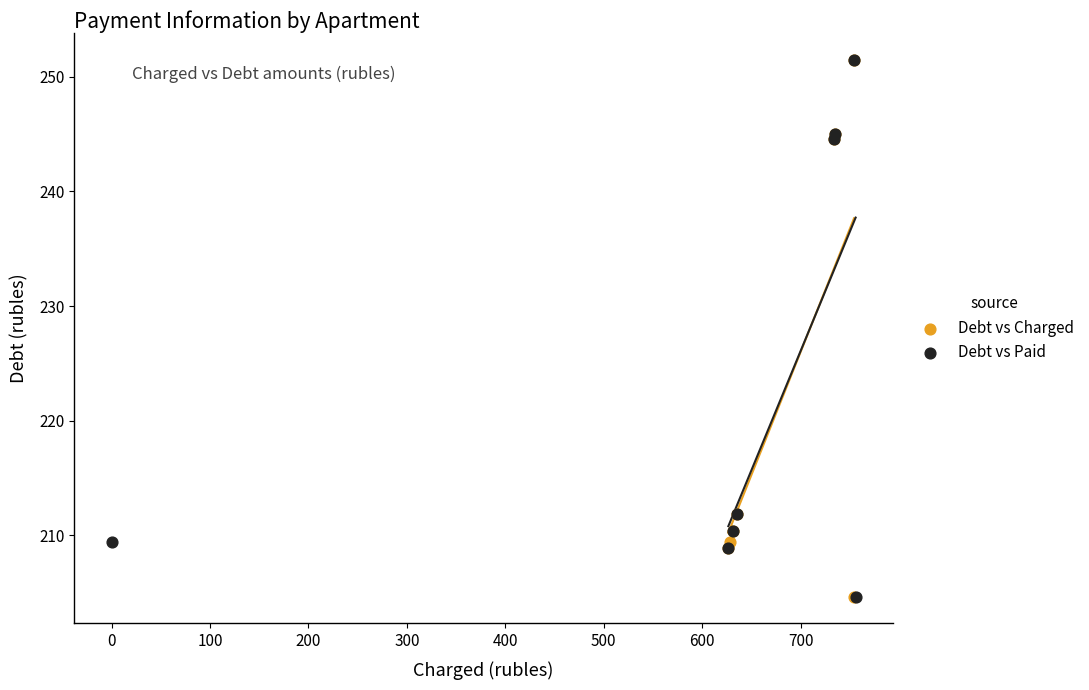

What are all the series names shown in the legend?

Debt vs Charged, Debt vs Paid